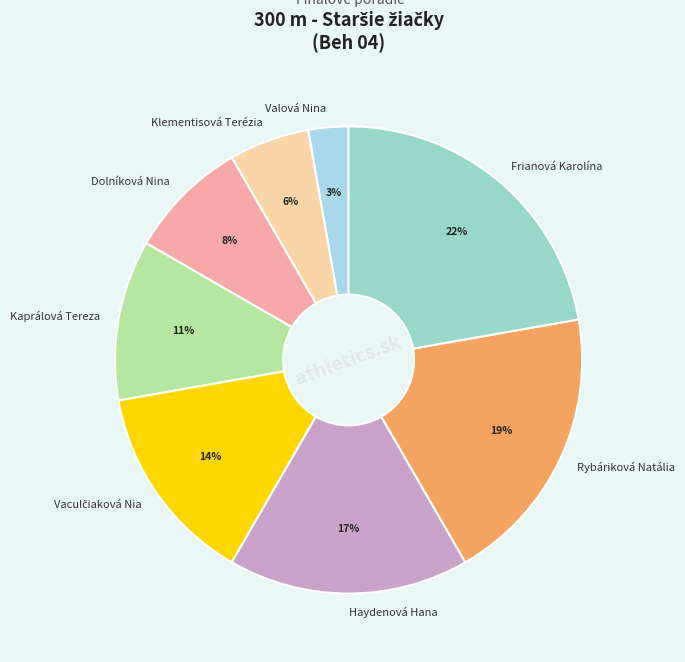

Count the number of slices in the pie.

8